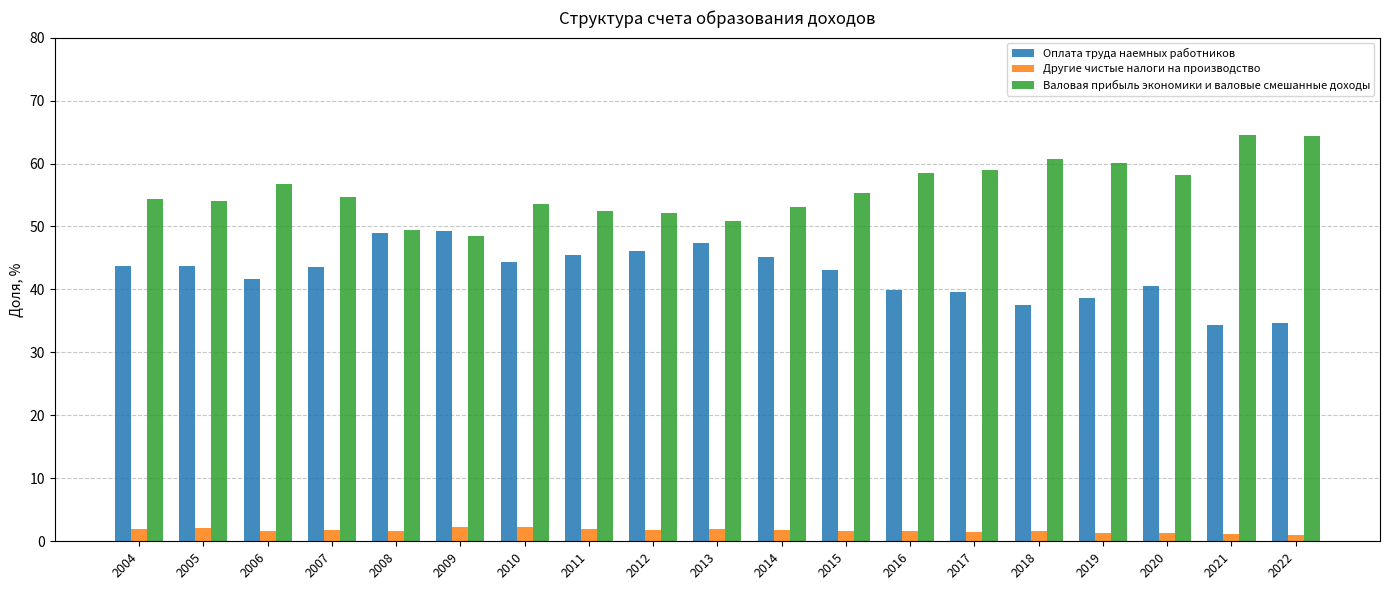

What is the value of the Валовая прибыль экономики и валовые смешанные доходы bar at the 6th from the left?

48.5